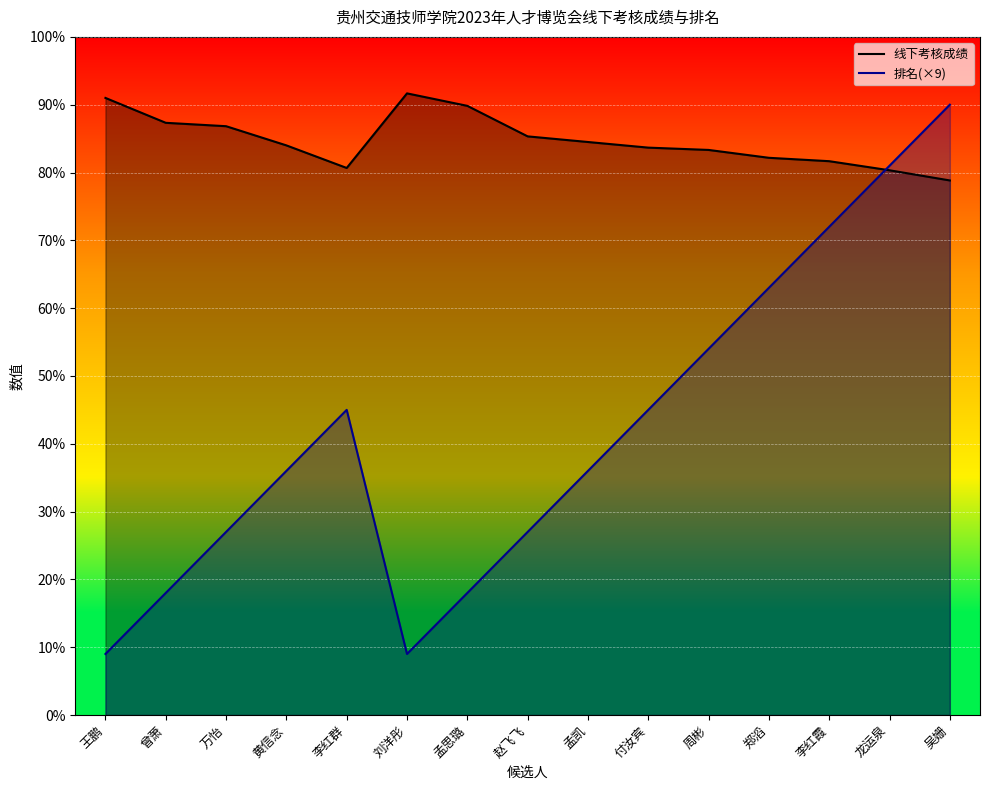

How many times do 排名 and 线下考核成绩 cross each other?

1